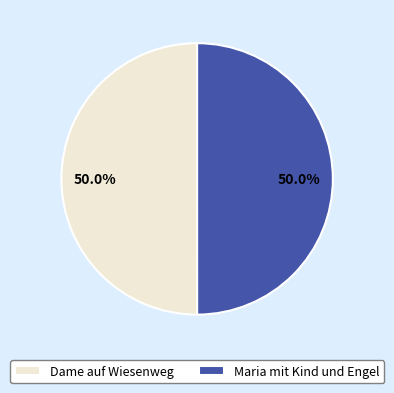

Count the number of slices in the pie.

2